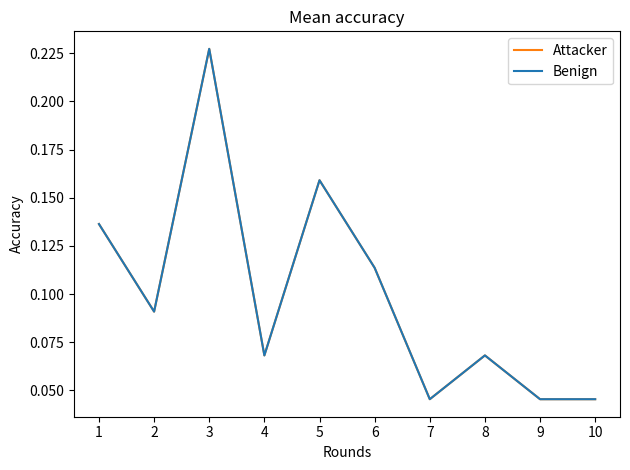

Does the chart have visible grid lines?

No